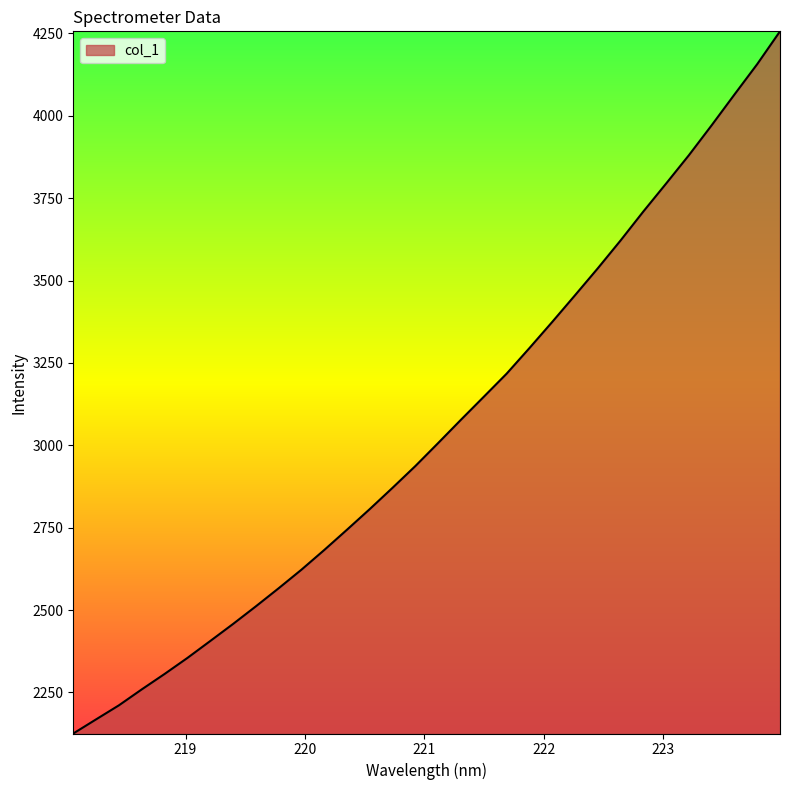

What is the greatest value displayed?

4256.3